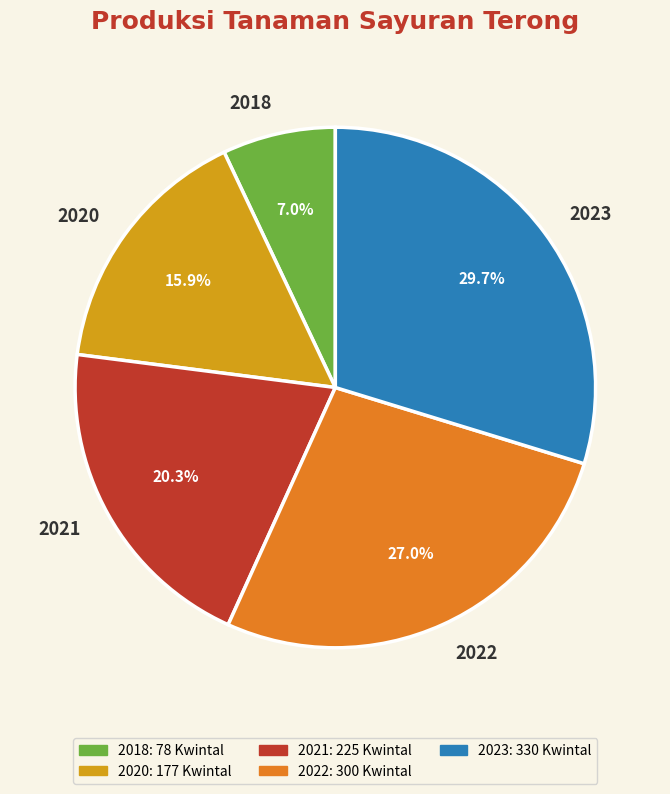

Which category has the smallest portion of the pie?

2018